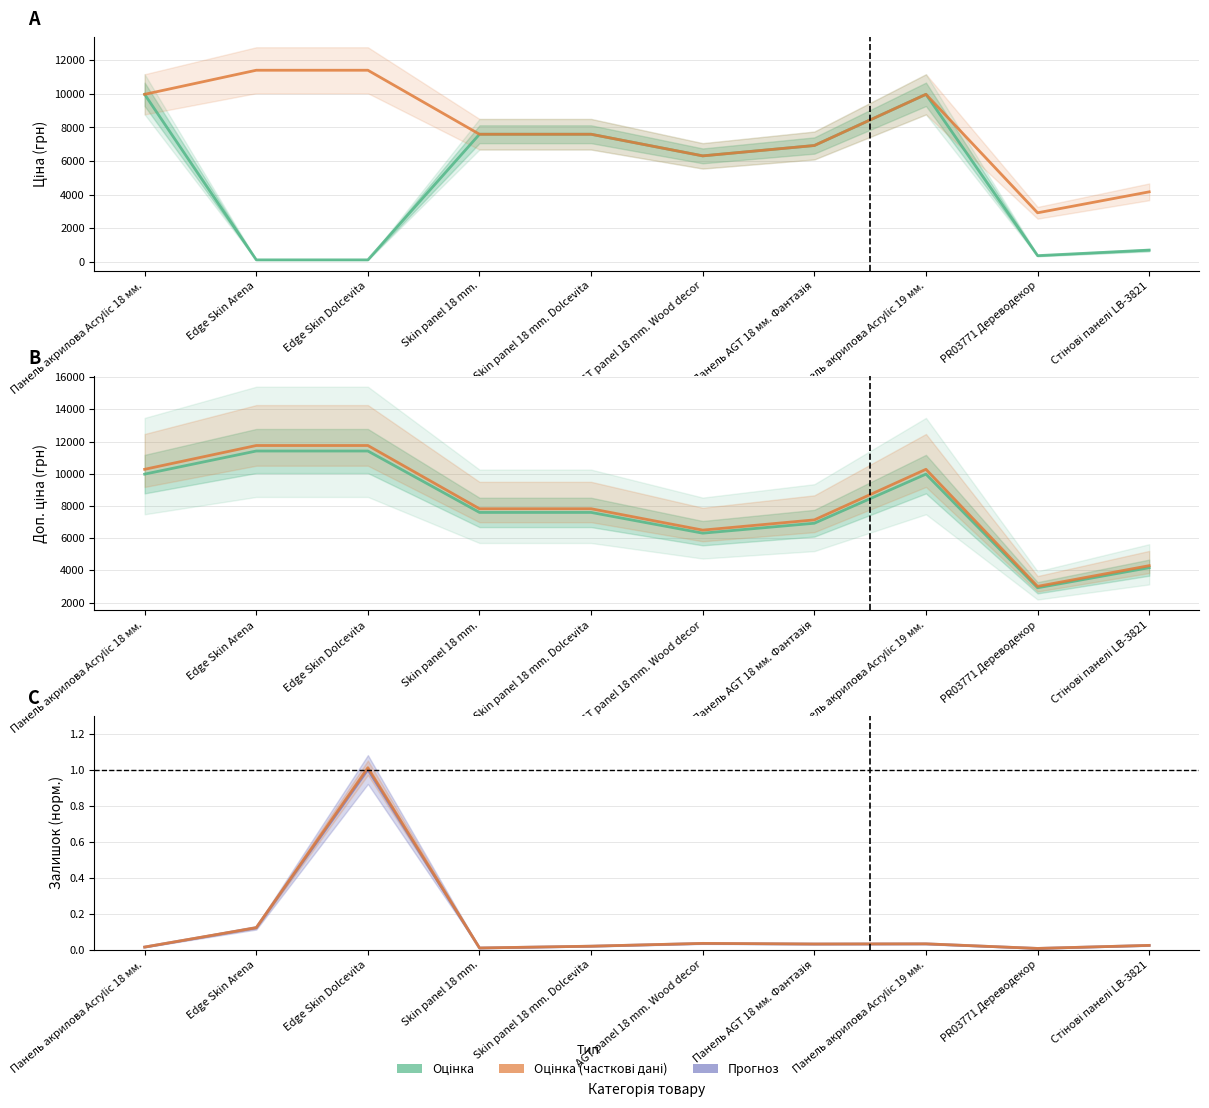

Rank the categories by Доп. ціна value from highest to lowest.

Edge Skin Arena, Edge Skin Dolcevita, Панель акрилова Acrylic 18 мм., Панель акрилова Acrylic 19 мм., Skin panel 18 mm., Skin panel 18 mm. Dolcevita, Панель AGT 18 мм. Фантазія, AGT panel 18 mm. Wood decor, Стінові панелі LB-3821, PR03771 Дереводекор